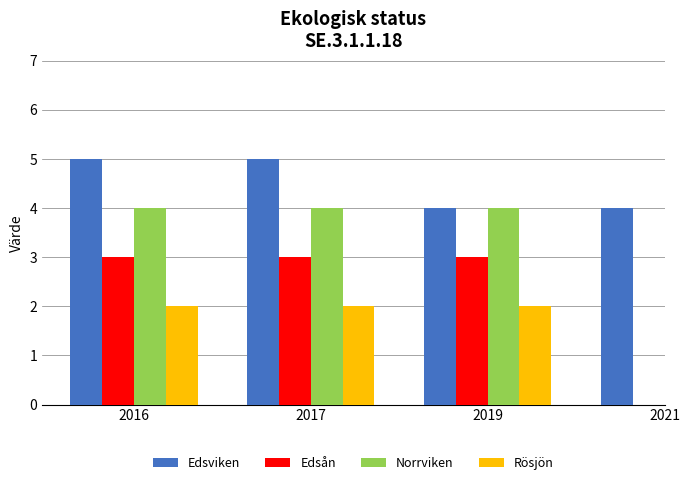

Rank the series by their maximum value, from highest to lowest.

Edsviken, Norrviken, Edsån, Rösjön